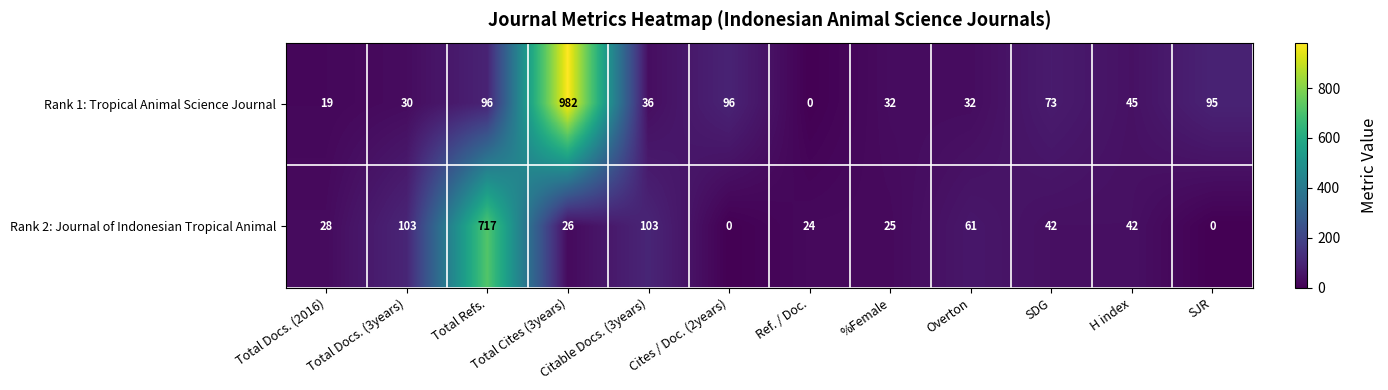

What is the total value across all series at SJR?

95